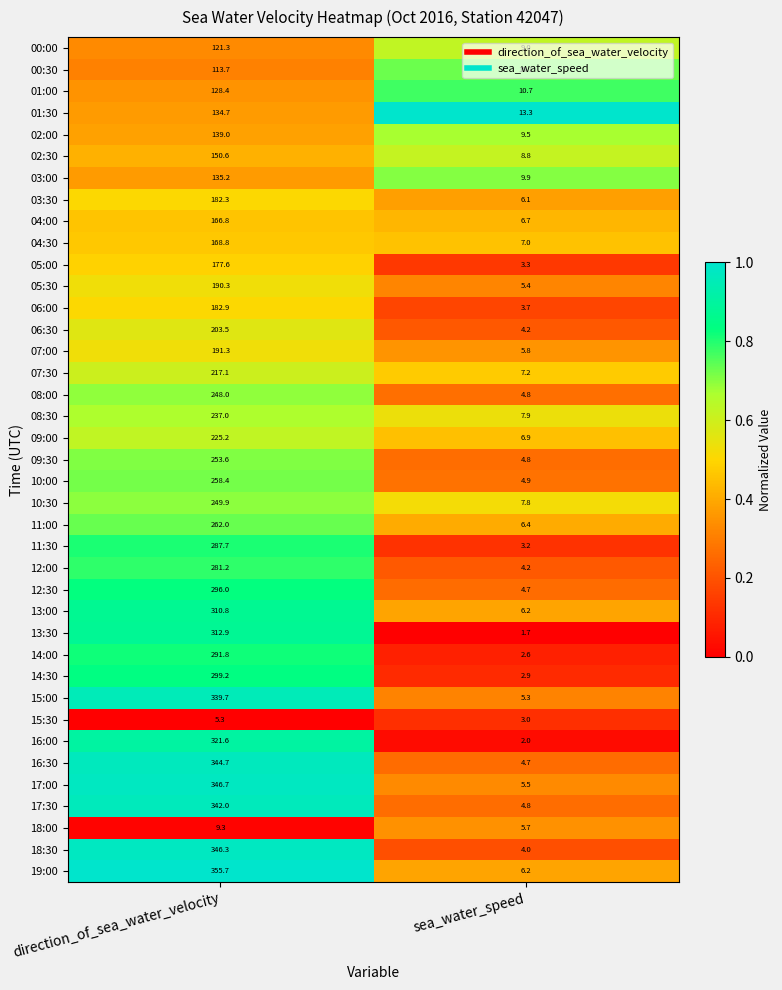

True or false: 02:00 has a value of 5.4 at sea_water_speed.

False